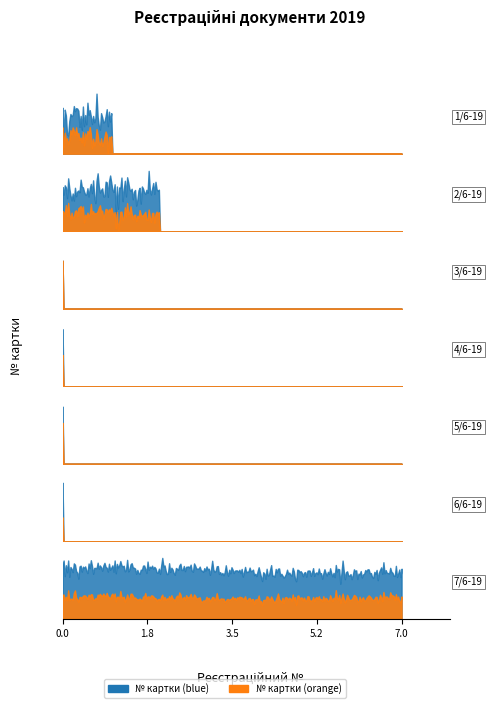

Reading left to right, what are all the values shown in this chart?

1	2	0	0	0	0	7